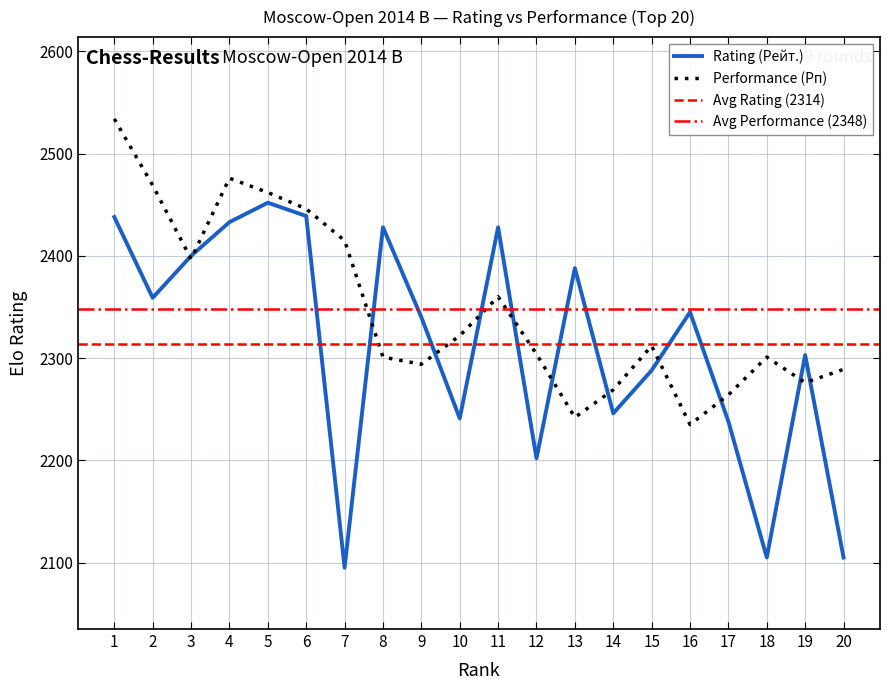

Is the value of Performance (Рп) at 19 greater than the value of Rating (Рейт.) at 8?

No